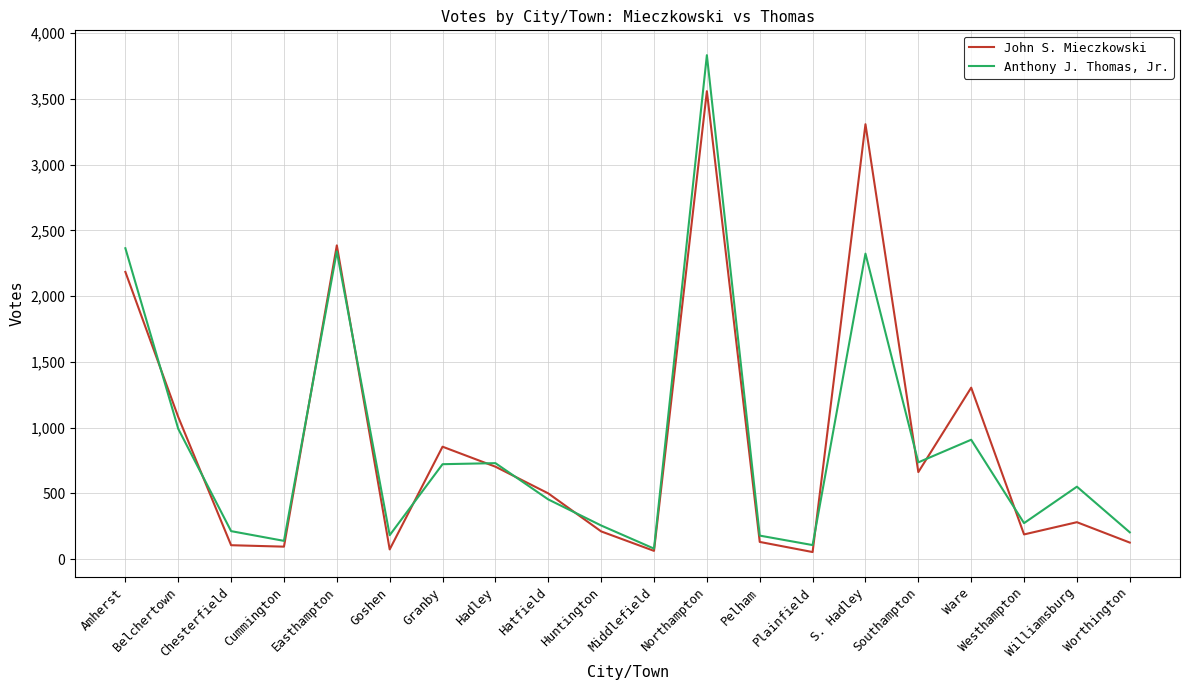

The value of Anthony J. Thomas, Jr. at Huntington is 256. True or false?

True